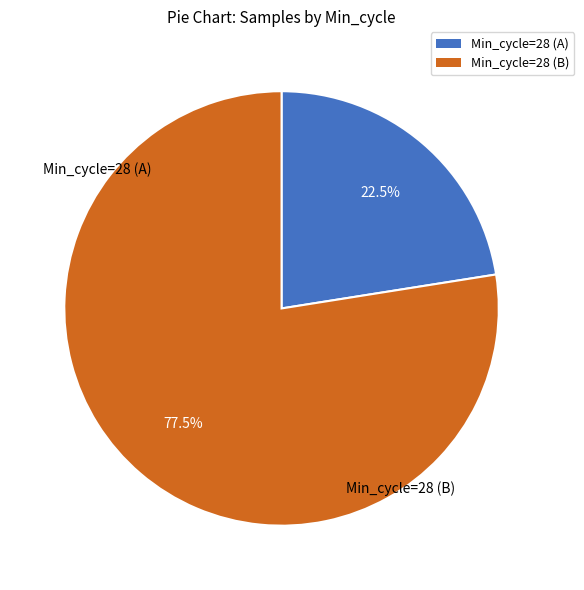

Is there a majority slice in this chart?

Yes